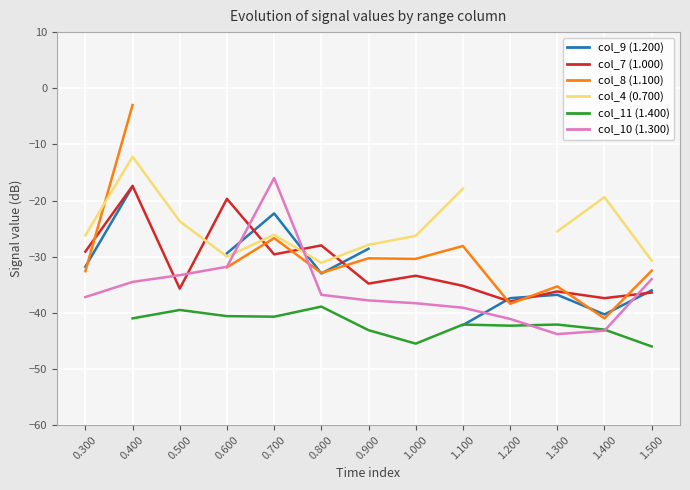

Between which two adjacent categories do col_4 (0.700) and col_8 (1.100) first intersect?

0.300 and 0.400